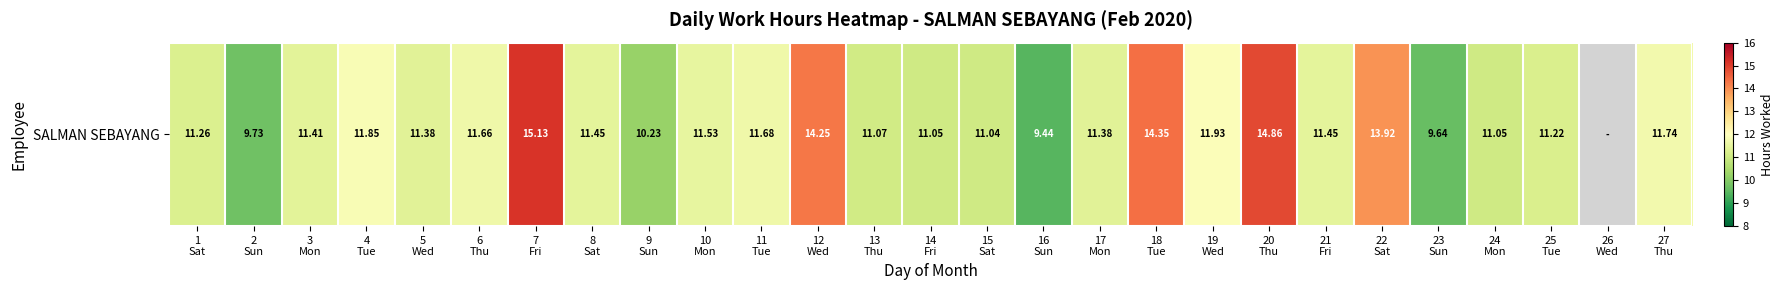

List the labels in order of value, smallest first.

16
Sun, 23
Sun, 2
Sun, 9
Sun, 15
Sat, 14
Fri, 24
Mon, 13
Thu, 25
Tue, 1
Sat, 5
Wed, 17
Mon, 3
Mon, 8
Sat, 21
Fri, 10
Mon, 6
Thu, 11
Tue, 27
Thu, 4
Tue, 19
Wed, 22
Sat, 12
Wed, 18
Tue, 20
Thu, 7
Fri, 26
Wed